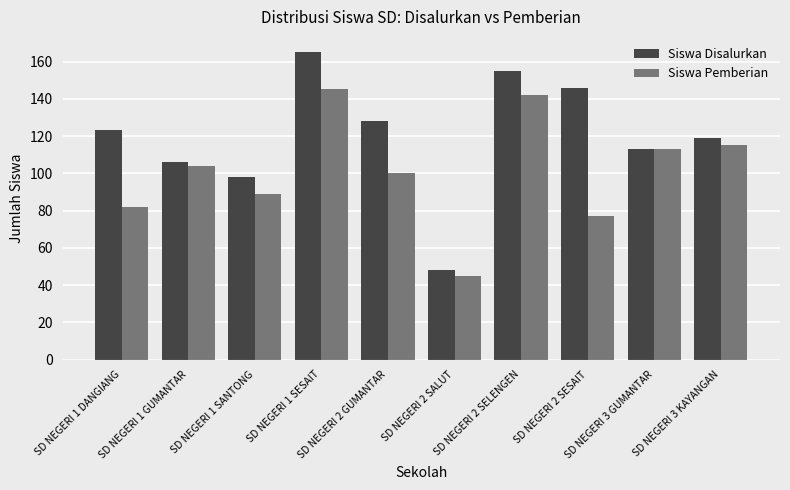

What is the average value of the Siswa Disalurkan series?

120